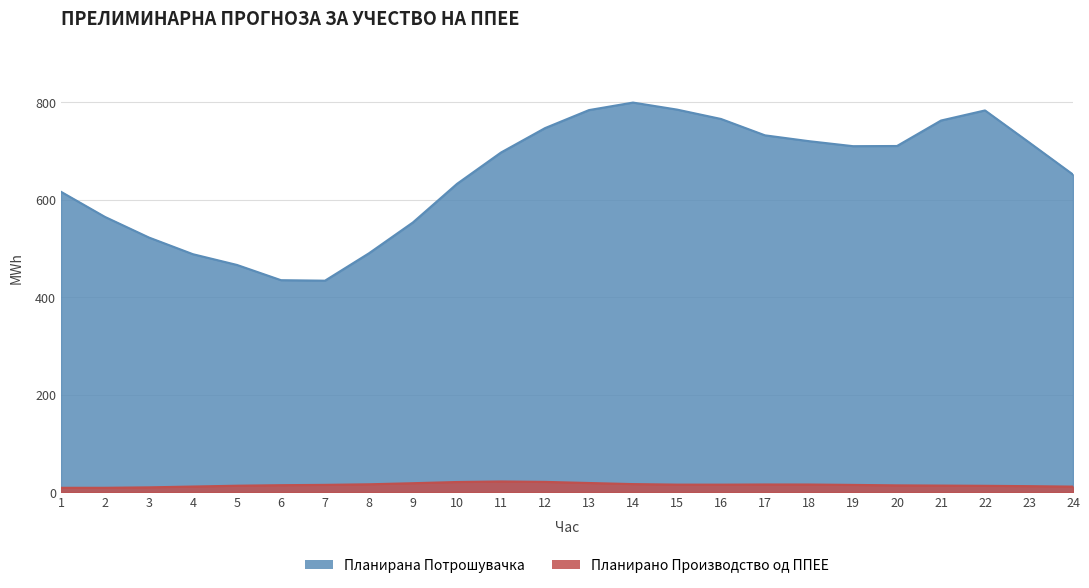

True or false: Планирана Потрошувачка has more than 1 interior local peaks.

True